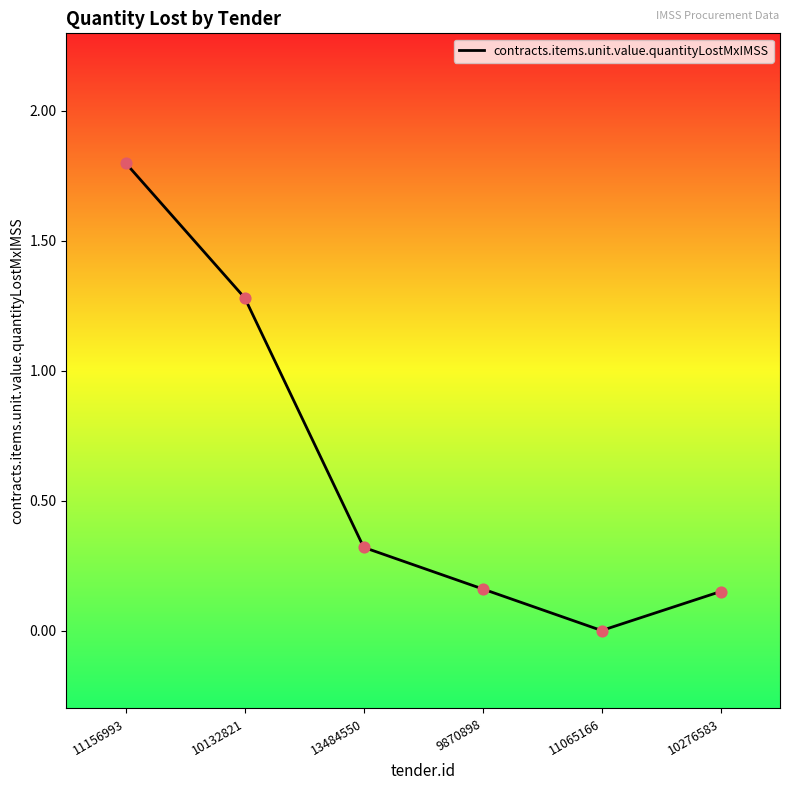

What is the change in value from 10132821 to 13484550?

-1.0